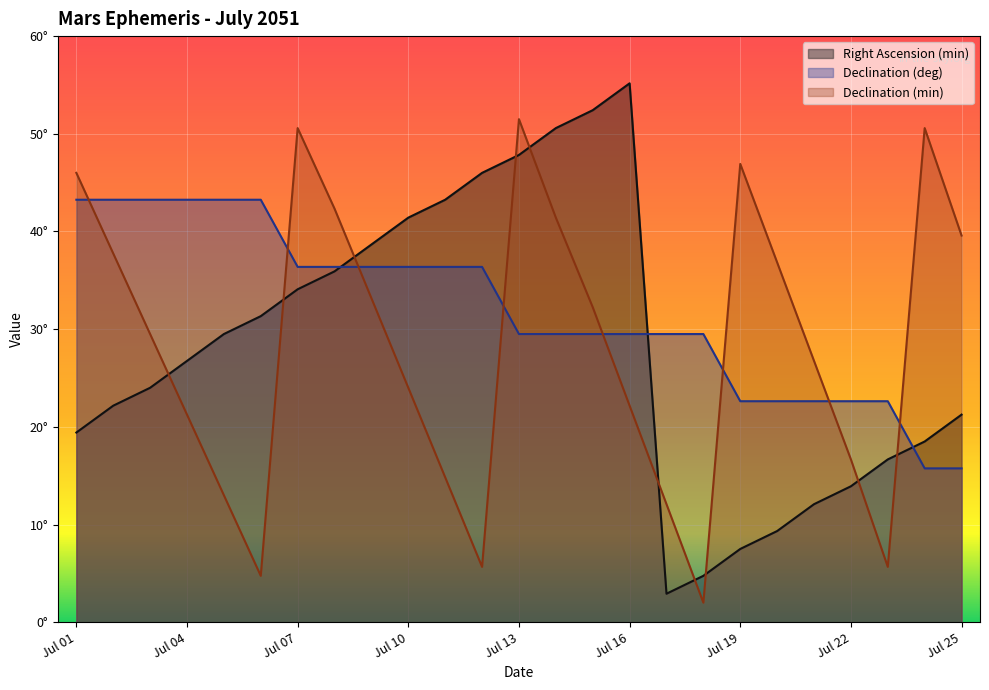

What value does the Right Ascension (min) series have at Jul 24?

18.5